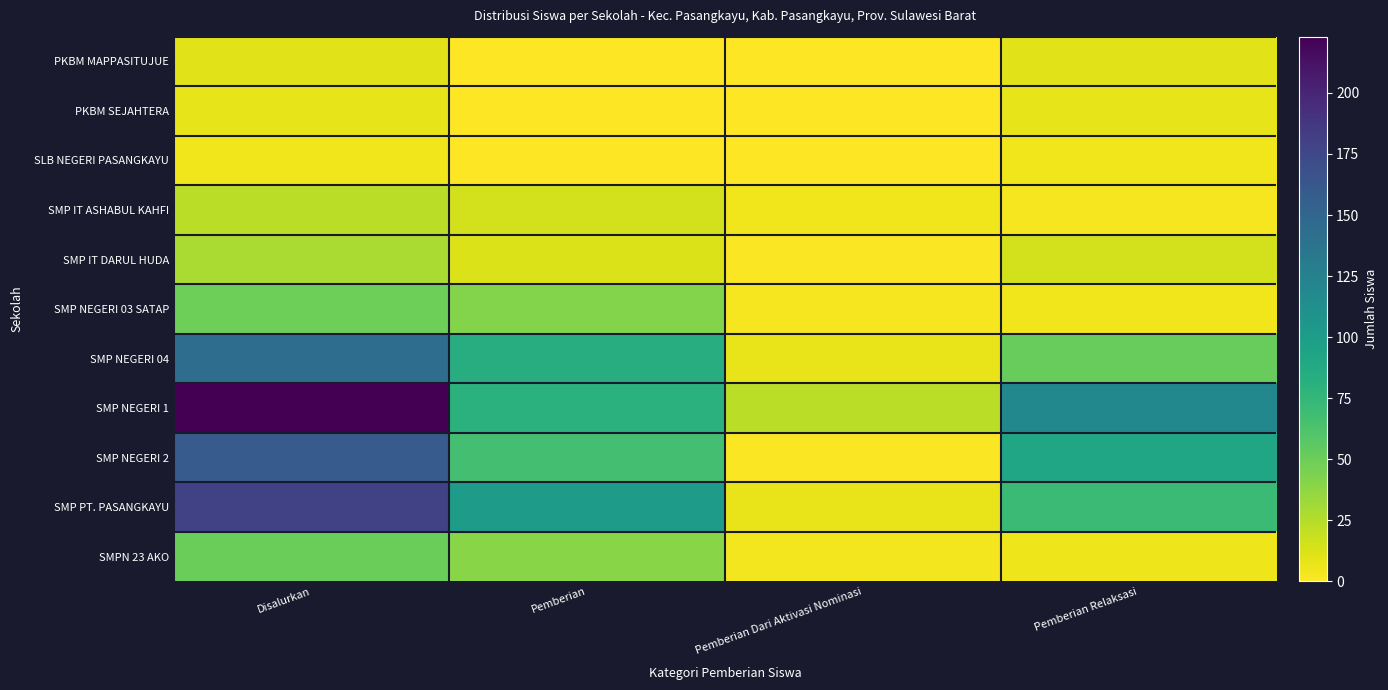

Reading left to right, what are all the values shown in this chart?

PKBM MAPPASITUJUE: Disalurkan=10	Pemberian=0	Pemberian Dari Aktivasi Nominasi=0	Pemberian Relaksasi=10
PKBM SEJAHTERA: Disalurkan=8	Pemberian=0	Pemberian Dari Aktivasi Nominasi=0	Pemberian Relaksasi=8
SLB NEGERI PASANGKAYU: Disalurkan=5	Pemberian=0	Pemberian Dari Aktivasi Nominasi=0	Pemberian Relaksasi=5
SMP IT ASHABUL KAHFI: Disalurkan=23	Pemberian=15	Pemberian Dari Aktivasi Nominasi=5	Pemberian Relaksasi=3
SMP IT DARUL HUDA: Disalurkan=28	Pemberian=12	Pemberian Dari Aktivasi Nominasi=1	Pemberian Relaksasi=15
SMP NEGERI 03 SATAP: Disalurkan=49	Pemberian=41	Pemberian Dari Aktivasi Nominasi=3	Pemberian Relaksasi=5
SMP NEGERI 04: Disalurkan=143	Pemberian=84	Pemberian Dari Aktivasi Nominasi=7	Pemberian Relaksasi=52
SMP NEGERI 1: Disalurkan=223	Pemberian=81	Pemberian Dari Aktivasi Nominasi=23	Pemberian Relaksasi=119
SMP NEGERI 2: Disalurkan=159	Pemberian=67	Pemberian Dari Aktivasi Nominasi=1	Pemberian Relaksasi=91
SMP PT. PASANGKAYU: Disalurkan=179	Pemberian=101	Pemberian Dari Aktivasi Nominasi=7	Pemberian Relaksasi=71
SMPN 23 AKO: Disalurkan=50	Pemberian=40	Pemberian Dari Aktivasi Nominasi=4	Pemberian Relaksasi=6